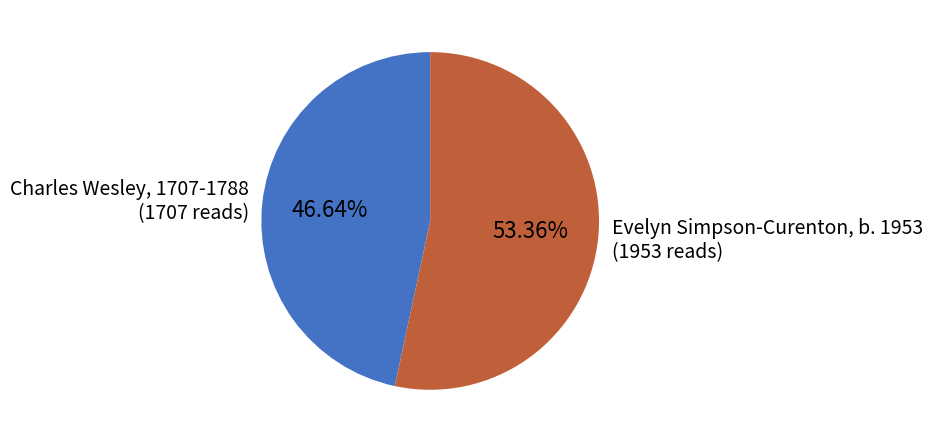

What percentage is the Evelyn Simpson-Curenton, b. 1953 slice, to the nearest percent?

53%